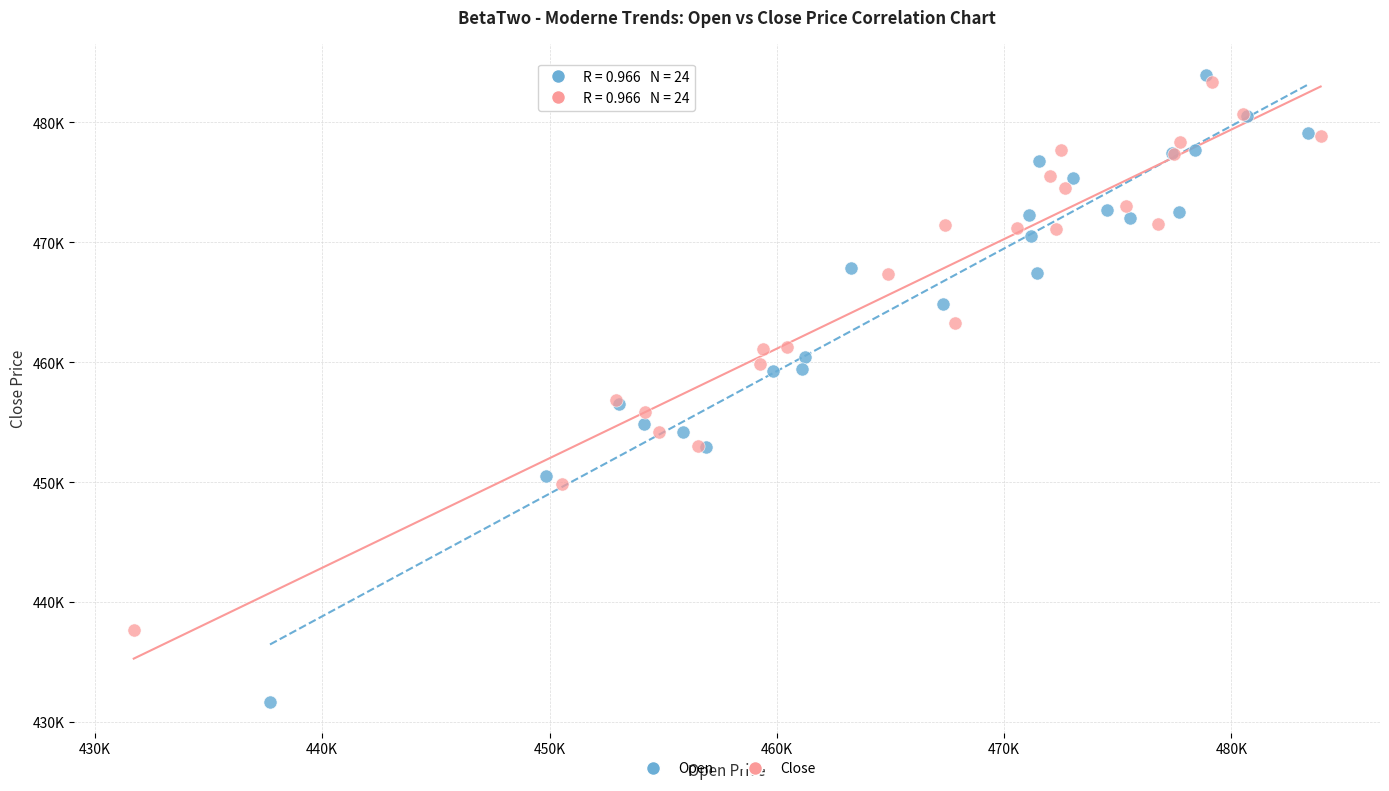

Which series contains the highest Y value?

Open